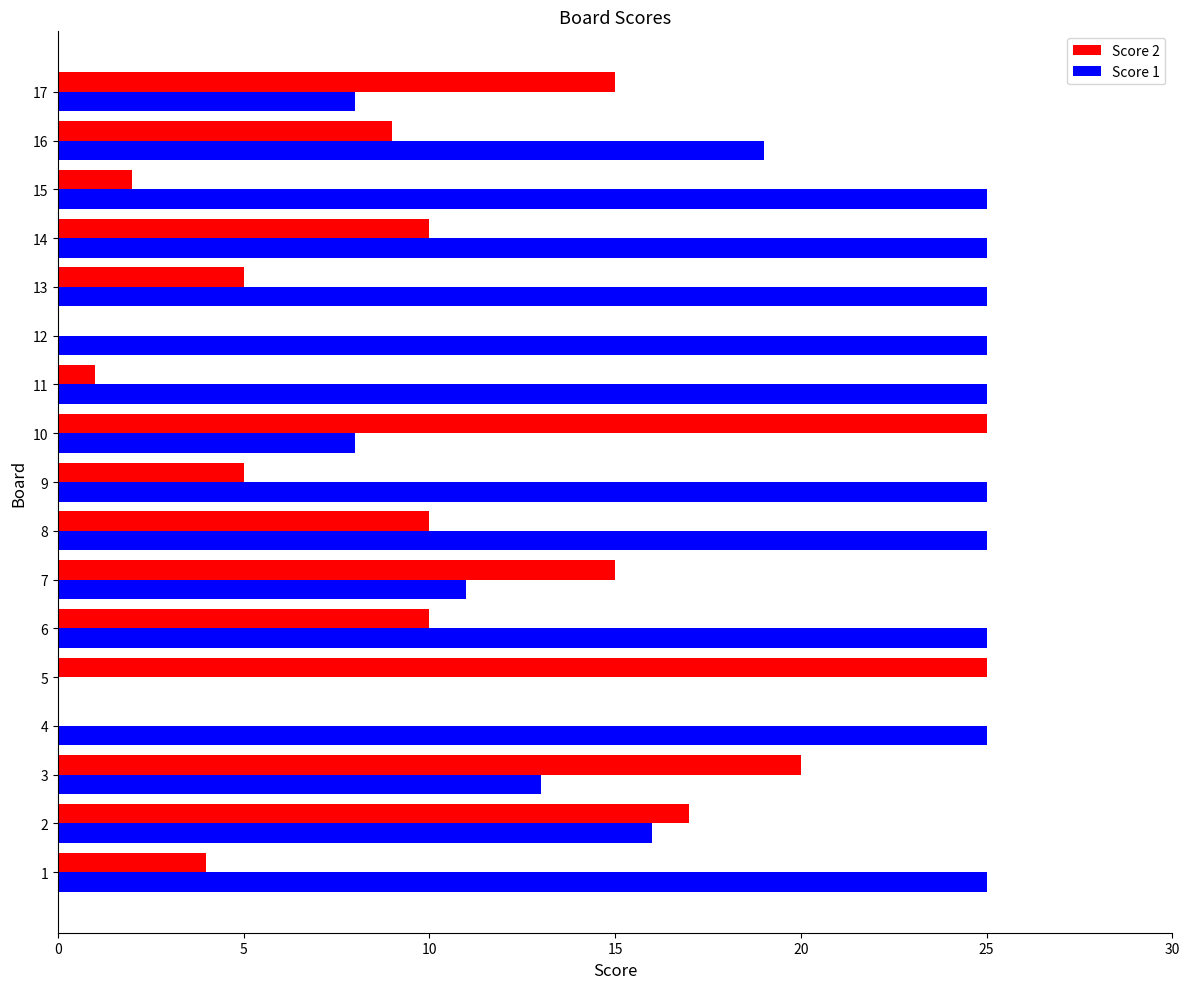

Is the value of Score 2 at 4 greater than the value of Score 1 at 9?

No